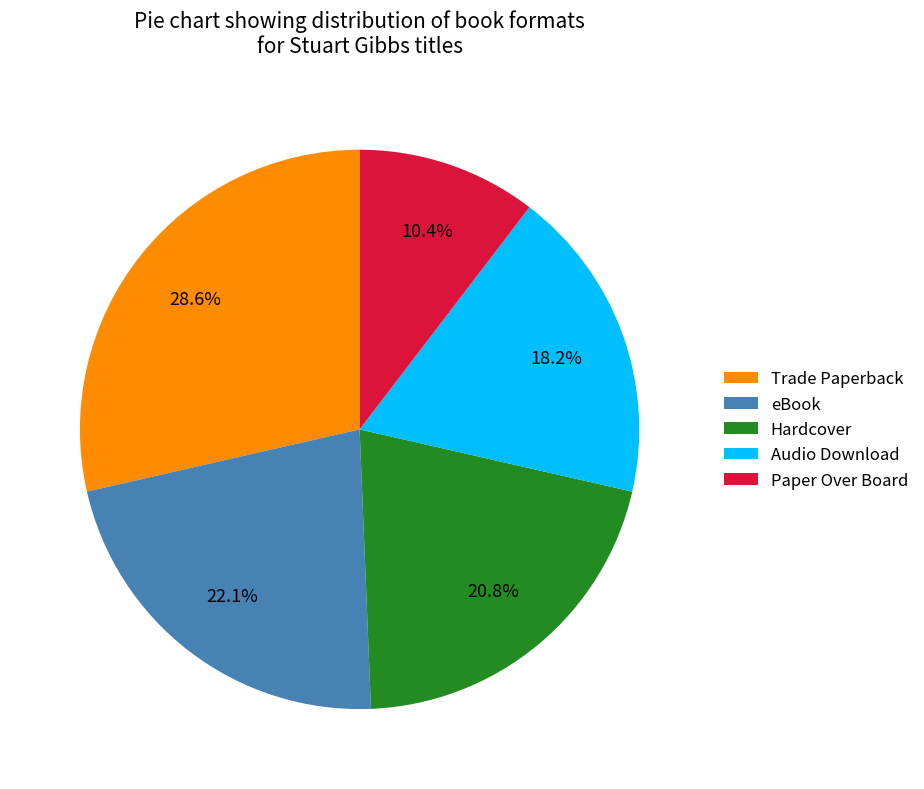

Count the number of slices in the pie.

5